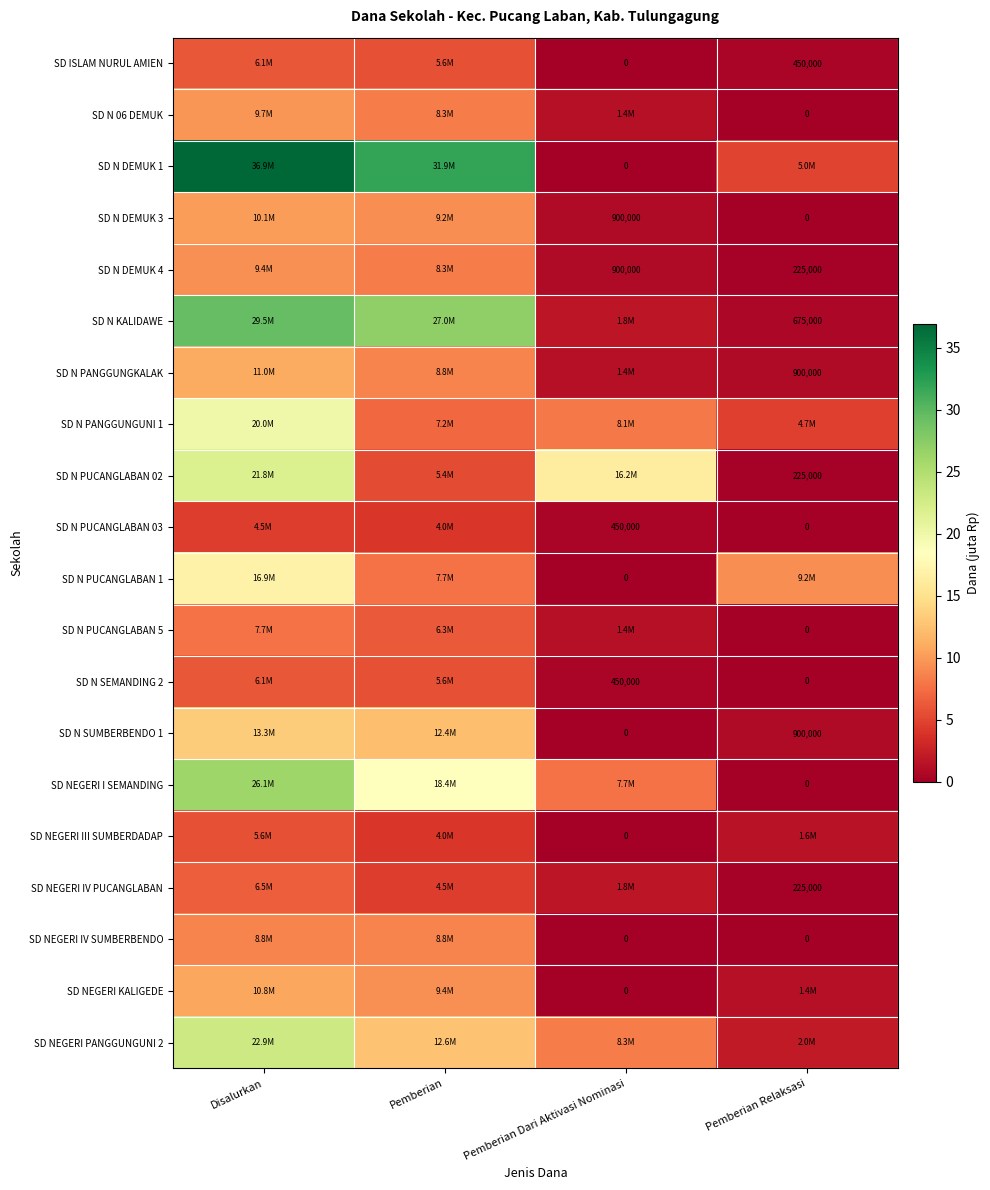

Rank the categories by SD N DEMUK 1 value from lowest to highest.

Pemberian Dari Aktivasi Nominasi, Pemberian Relaksasi, Pemberian, Disalurkan